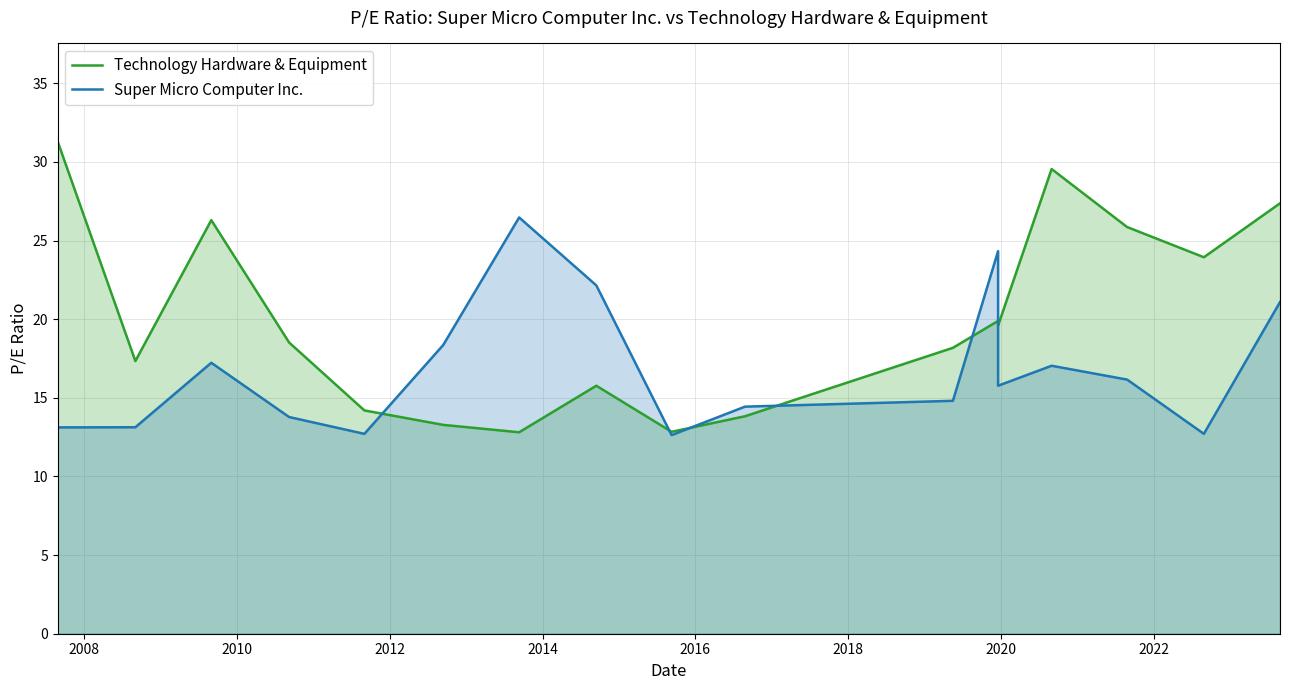

How many lines are shown in the chart?

2